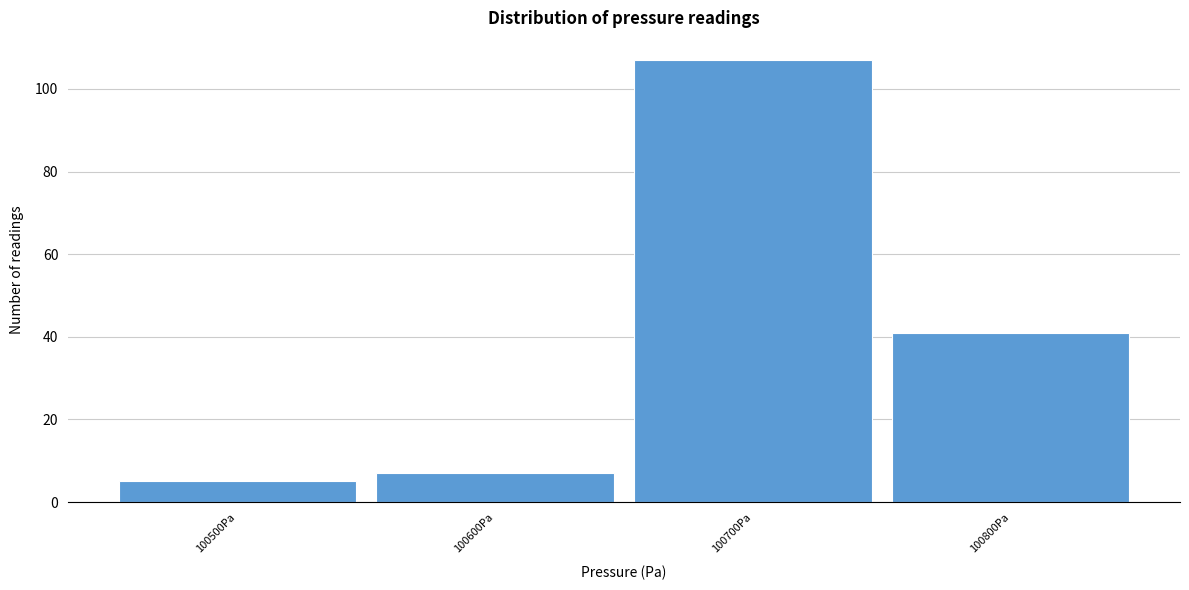

Reading left to right, transcribe all the data shown in this chart.

5	7	107	41